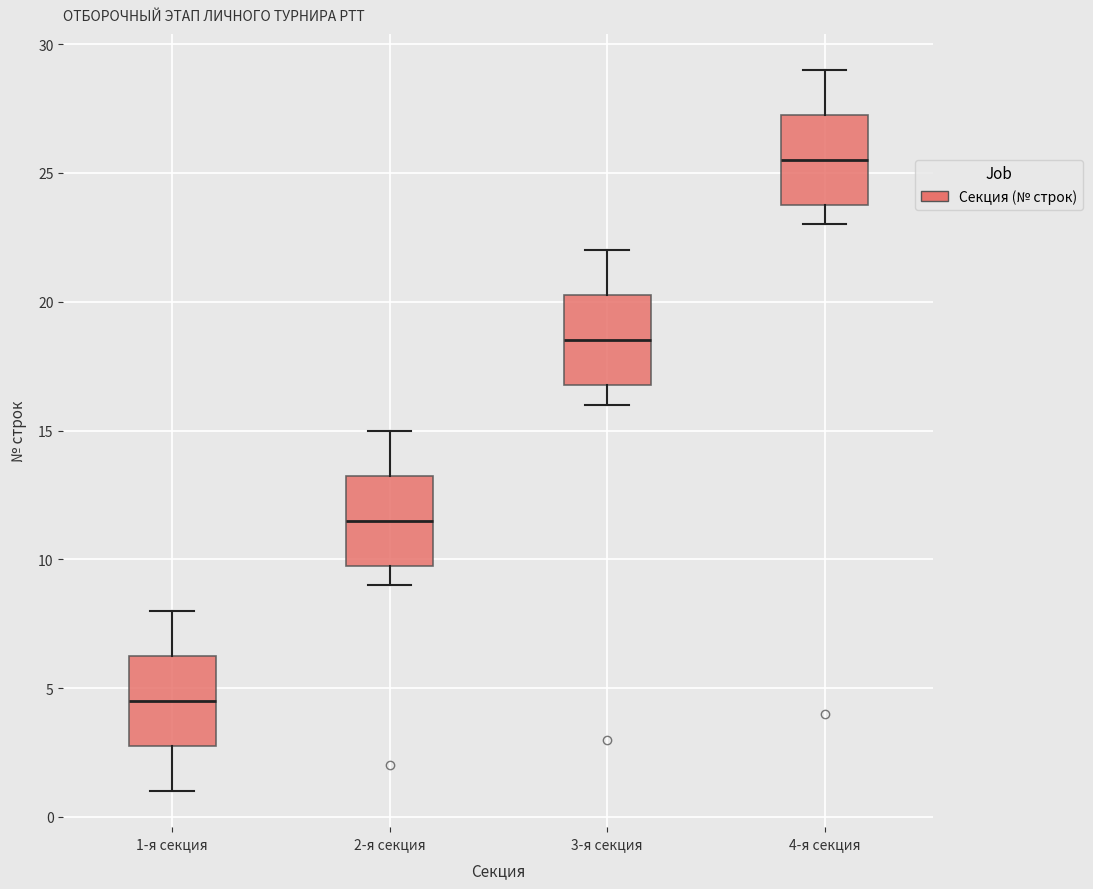

Reading left to right, read every box against the y-axis: the position of its median line, the range the box covers, and the ends of its whiskers. The values are not printed on the chart, so give them approximately, as read against the axis.

1-я секция: median 4.5, box 3.0 to 6.5, whiskers 1.0 to 8.0
2-я секция: median 11.5, box 10.0 to 13.5, whiskers 9.0 to 15.0
3-я секция: median 18.5, box 17.0 to 20.5, whiskers 16.0 to 22.0
4-я секция: median 25.5, box 24.0 to 27.5, whiskers 23.0 to 29.0